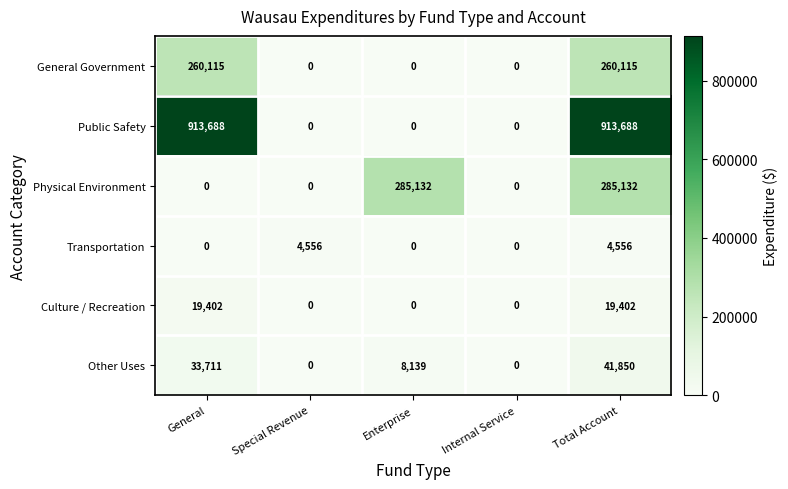

True or false: Other Uses has a value of 0 at Special Revenue.

True